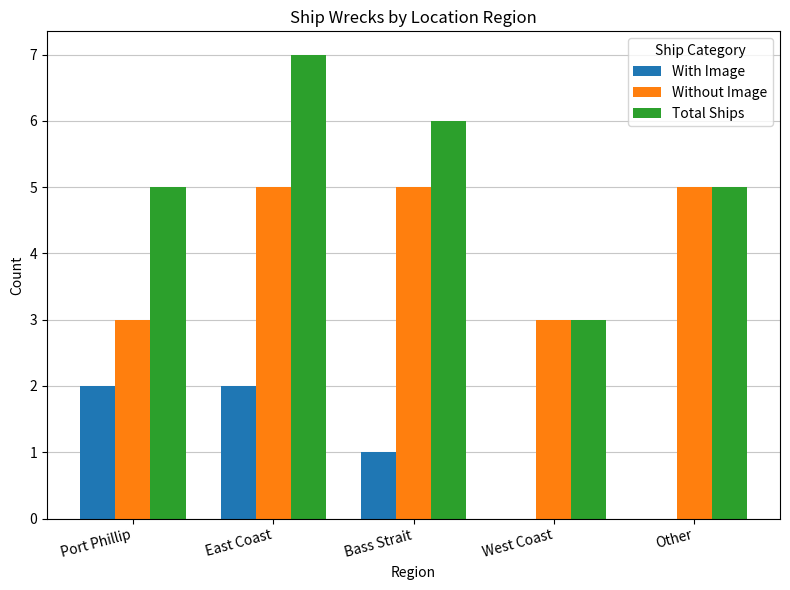

What is the approximate value of Without Image at West Coast?

3